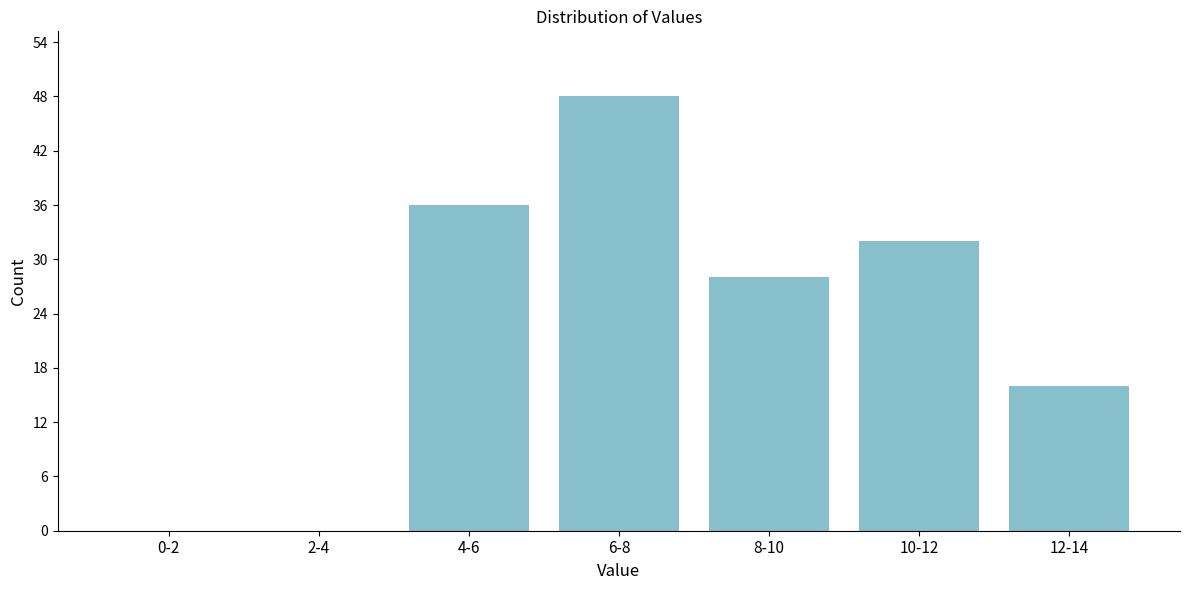

Reading left to right, extract all data points from this chart.

0-2=0	2-4=0	4-6=36	6-8=48	8-10=28	10-12=32	12-14=16